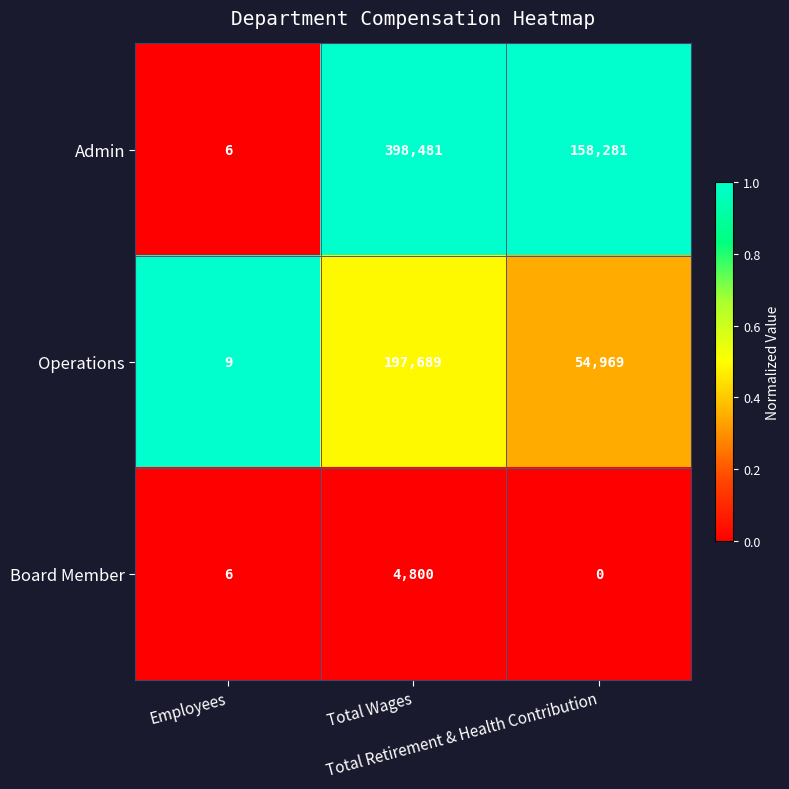

Rank the series at Total Wages from highest to lowest value.

Admin, Operations, Board Member